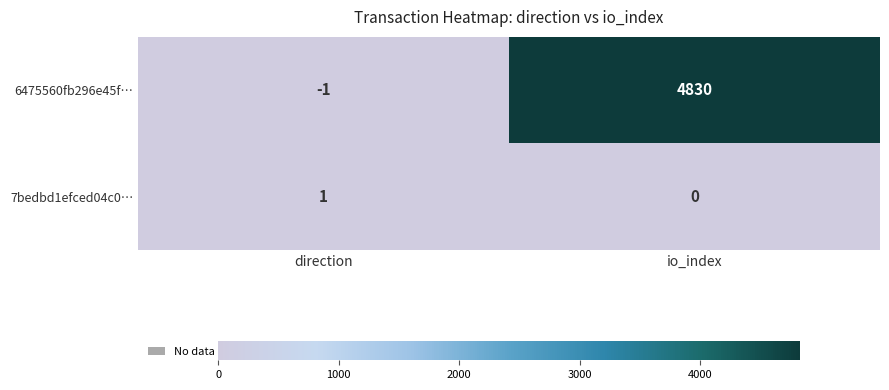

Is the value of 7bedbd1efced04c0… at direction greater than the value of 6475560fb296e45f… at direction?

Yes